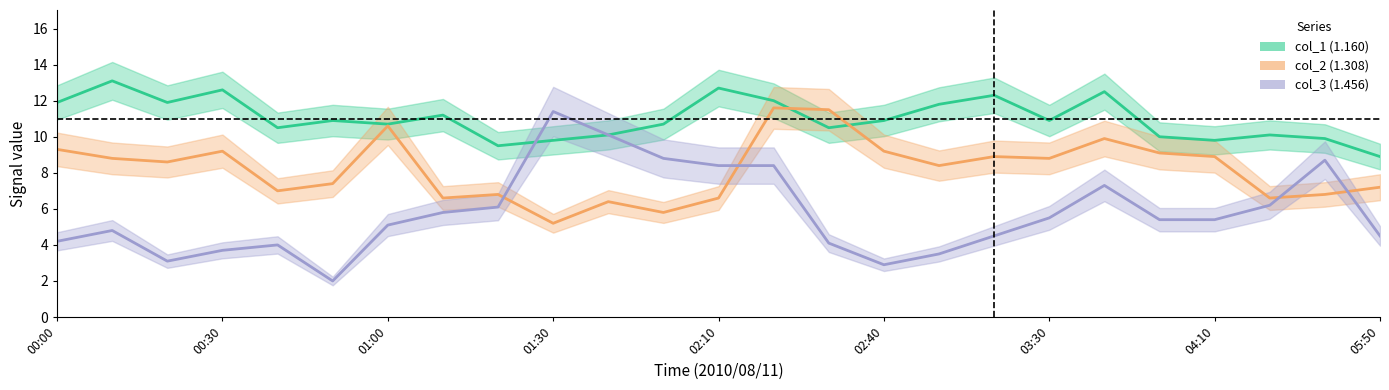

Reading right to left, transcribe all the data shown in this chart.

col_2: 05:50=7.2	05:30=6.8	04:40=6.6	04:10=8.9	03:50=9.1	03:40=9.9	03:30=8.8	03:10=8.9	02:50=8.4	02:40=9.2	02:30=11.5	02:20=11.6	02:10=6.6	01:50=5.8	01:40=6.4	01:30=5.2	01:20=6.8	01:10=6.6	01:00=10.6	00:50=7.4	00:40=7.0	00:30=9.2	00:20=8.6	00:10=8.8	00:00=9.3
col_1: 05:50=8.9	05:30=9.9	04:40=10.1	04:10=9.8	03:50=10.0	03:40=12.5	03:30=10.9	03:10=12.3	02:50=11.8	02:40=10.9	02:30=10.5	02:20=12.0	02:10=12.7	01:50=10.7	01:40=10.1	01:30=9.8	01:20=9.5	01:10=11.2	01:00=10.7	00:50=10.9	00:40=10.5	00:30=12.6	00:20=11.9	00:10=13.1	00:00=11.9
col_3: 05:50=4.5	05:30=8.7	04:40=6.2	04:10=5.4	03:50=5.4	03:40=7.3	03:30=5.5	03:10=4.5	02:50=3.5	02:40=2.9	02:30=4.1	02:20=8.4	02:10=8.4	01:50=8.8	01:40=10.1	01:30=11.4	01:20=6.1	01:10=5.8	01:00=5.1	00:50=2.0	00:40=4.0	00:30=3.7	00:20=3.1	00:10=4.8	00:00=4.2